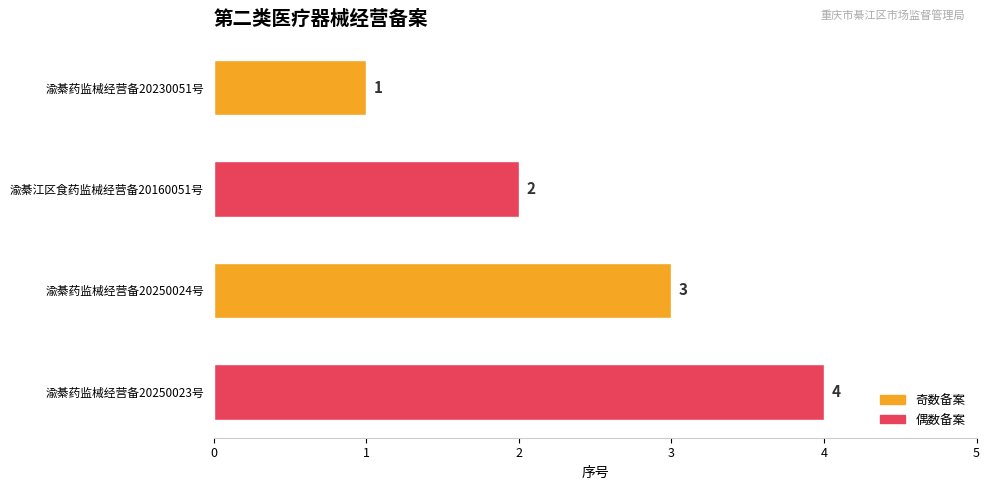

What is the difference between the second highest and minimum values?

2